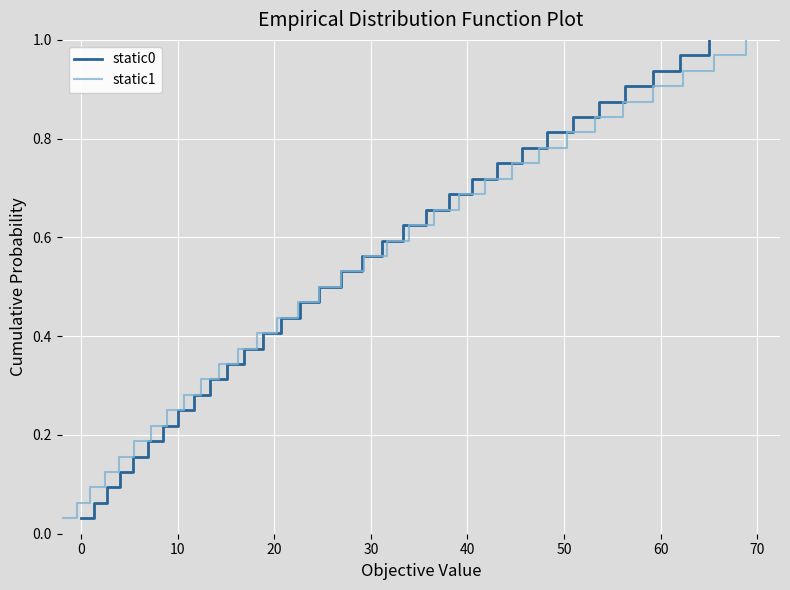

Is this an area chart (filled region under the line)?

No